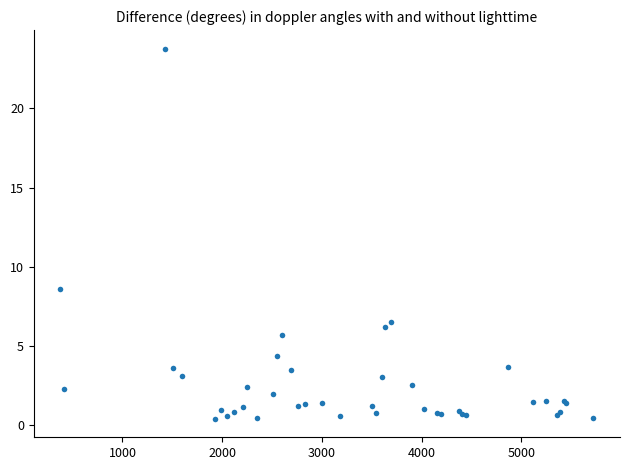

What Y value in the scatter plot is closest to 12?

8.6